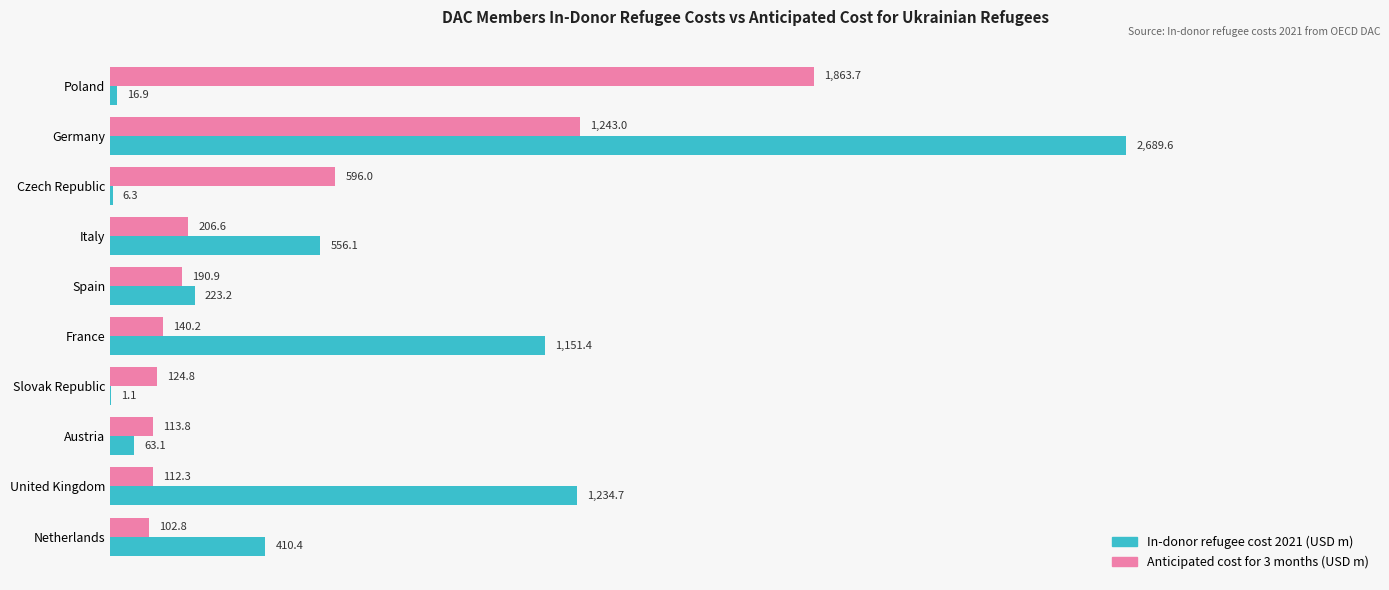

What is the sum of the In-donor refugee cost 2021 (USD m) values at Austria and France?

1214.5